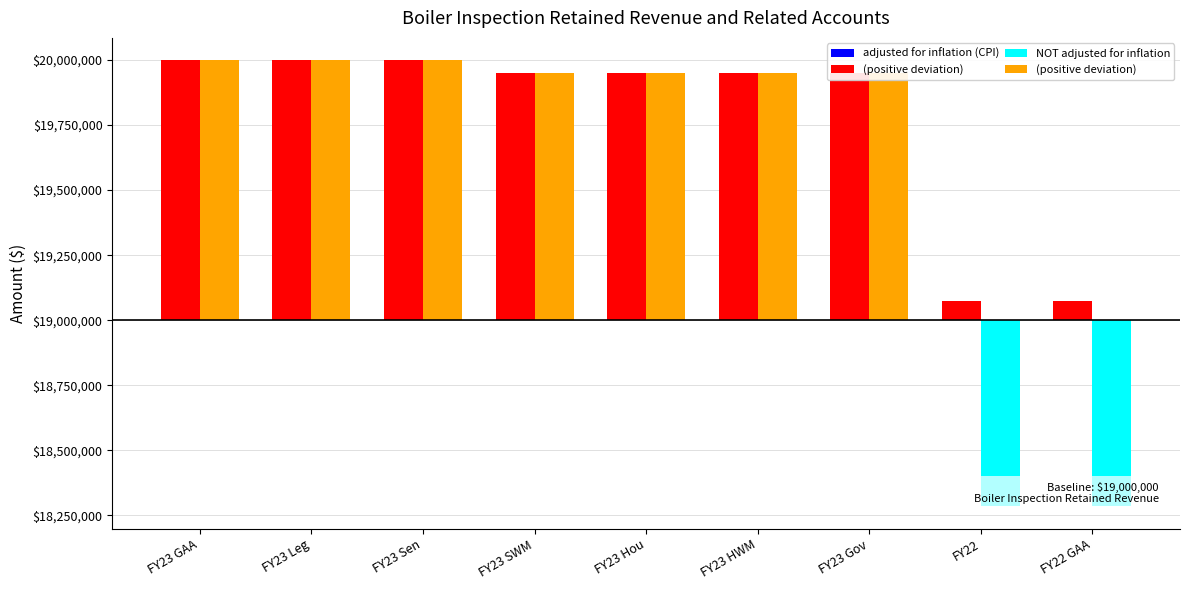

Which has a higher value, FY22 or FY23 SWM?

FY23 SWM